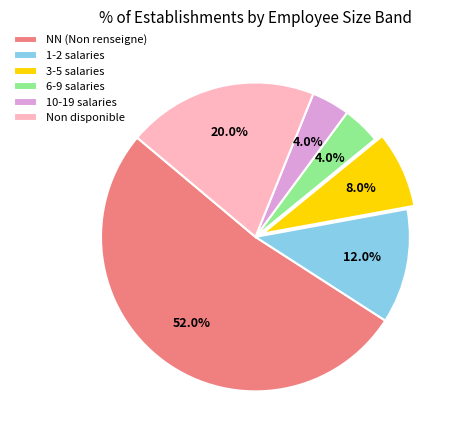

What is the largest slice in the pie chart?

NN (Non renseigne)